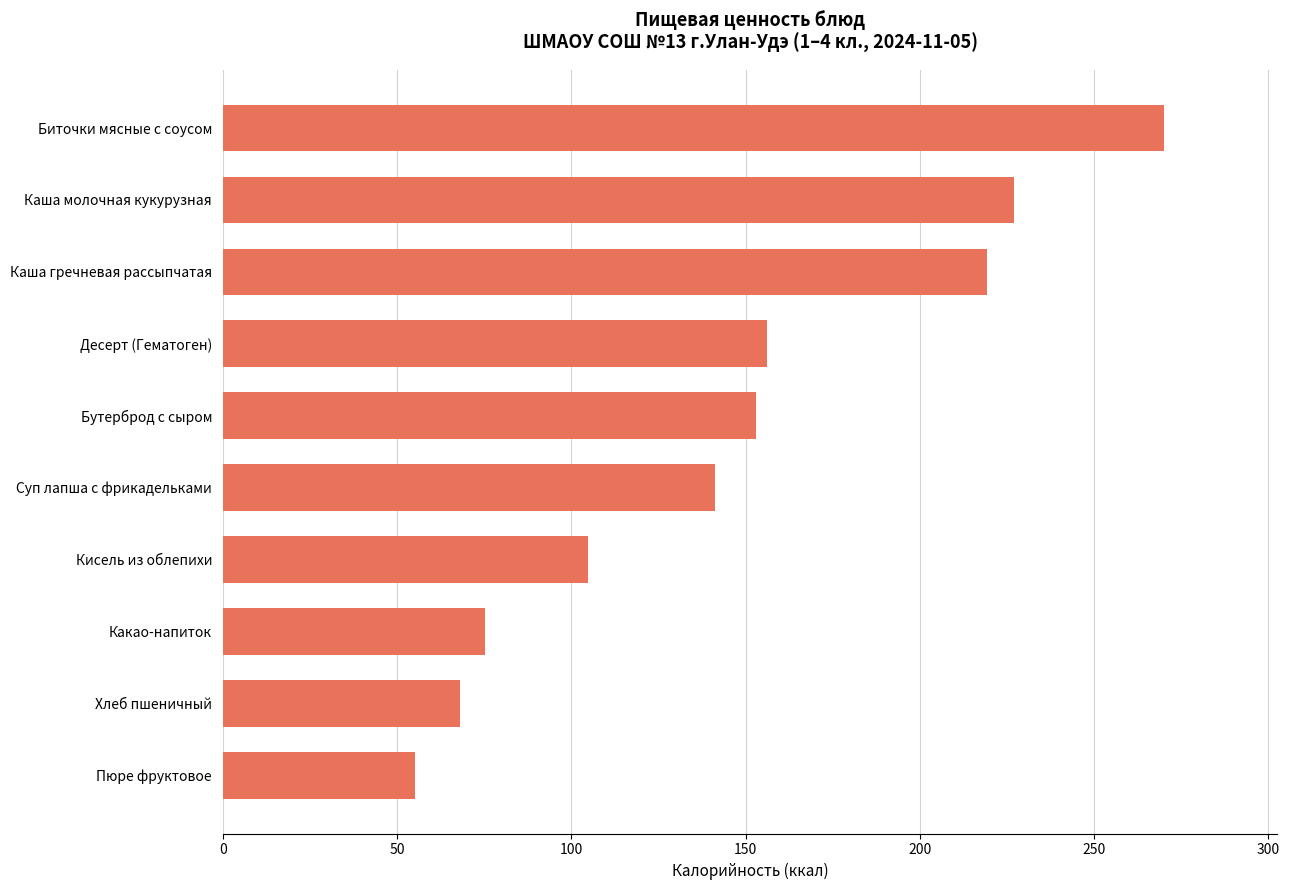

What is the difference between the maximum and second lowest values?

202.2